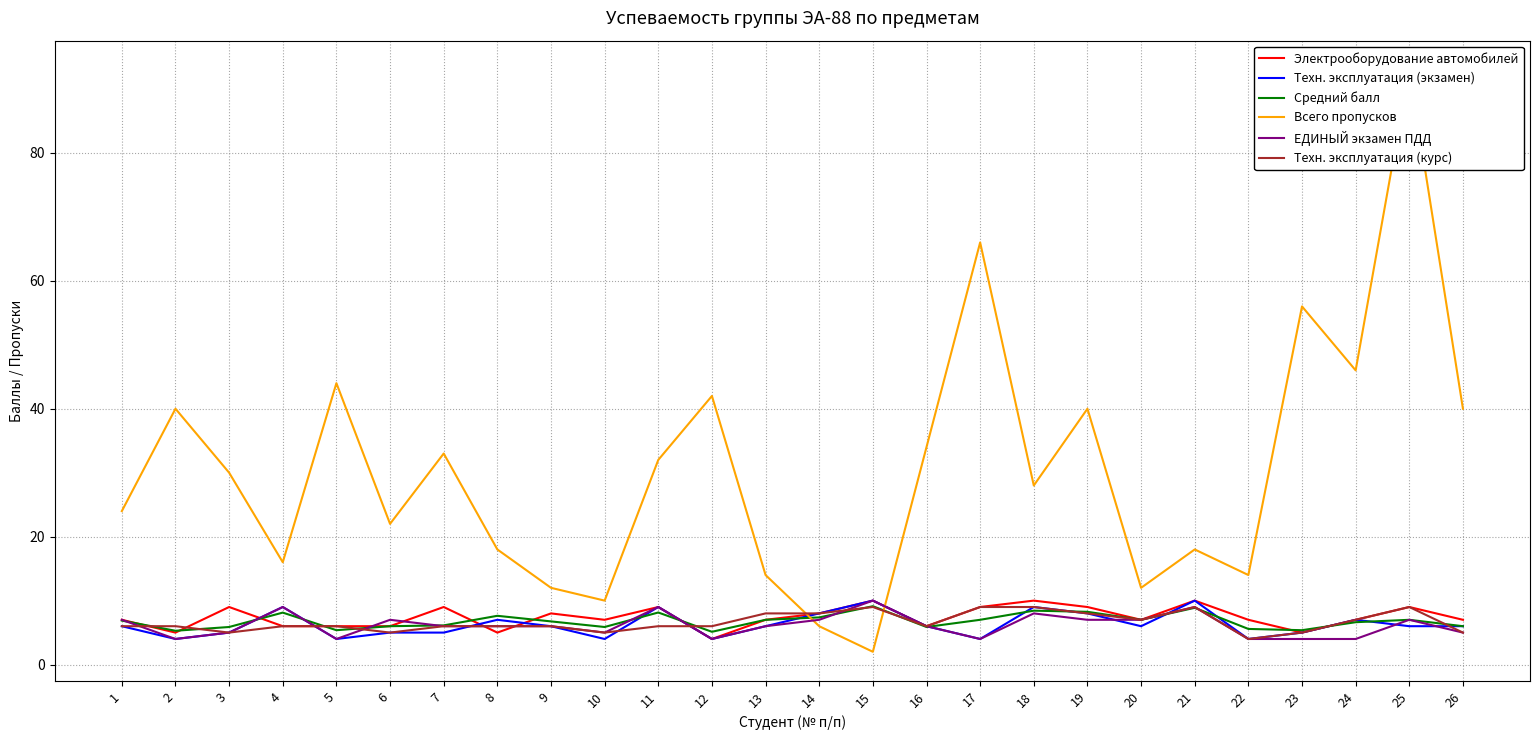

Which series has the largest range (max minus min)?

Всего пропусков